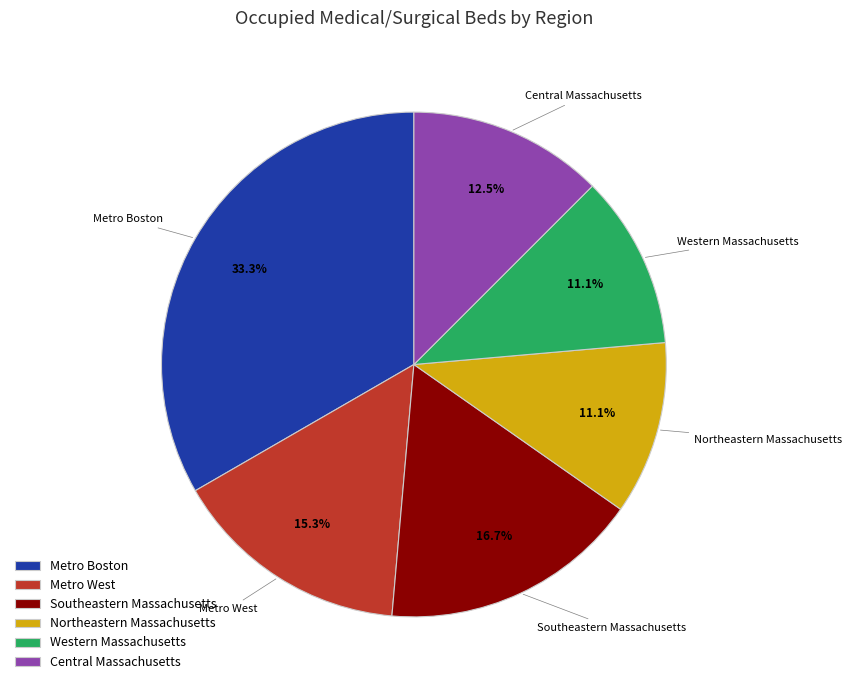

What percentage is the Western Massachusetts slice, to the nearest percent?

11%